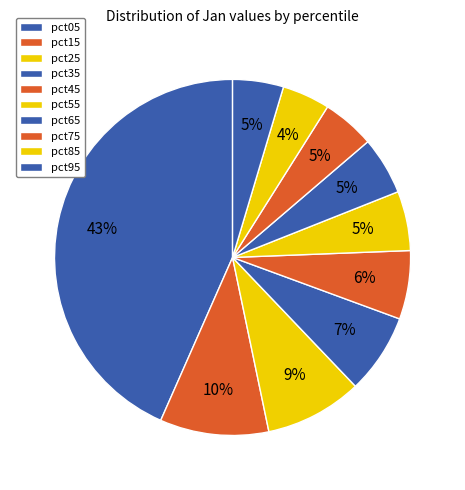

How many segments does this pie chart have?

10